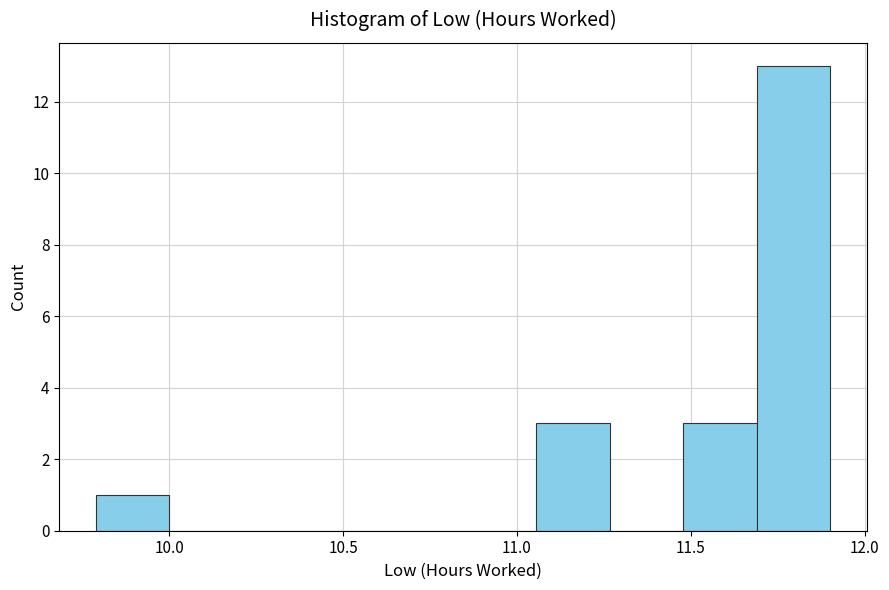

What is the height of the bar covering 11.70 to 11.90 on the x-axis? Neither the bar edges nor the heights are printed on the chart, so give them approximately, as read against the axes.

13